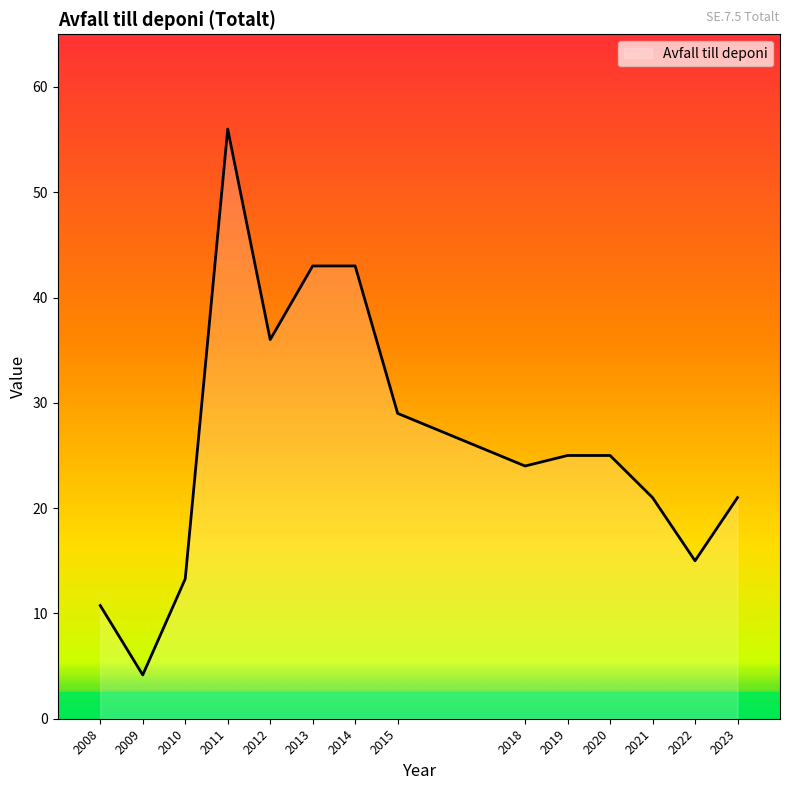

Where is the first local maximum?

2011